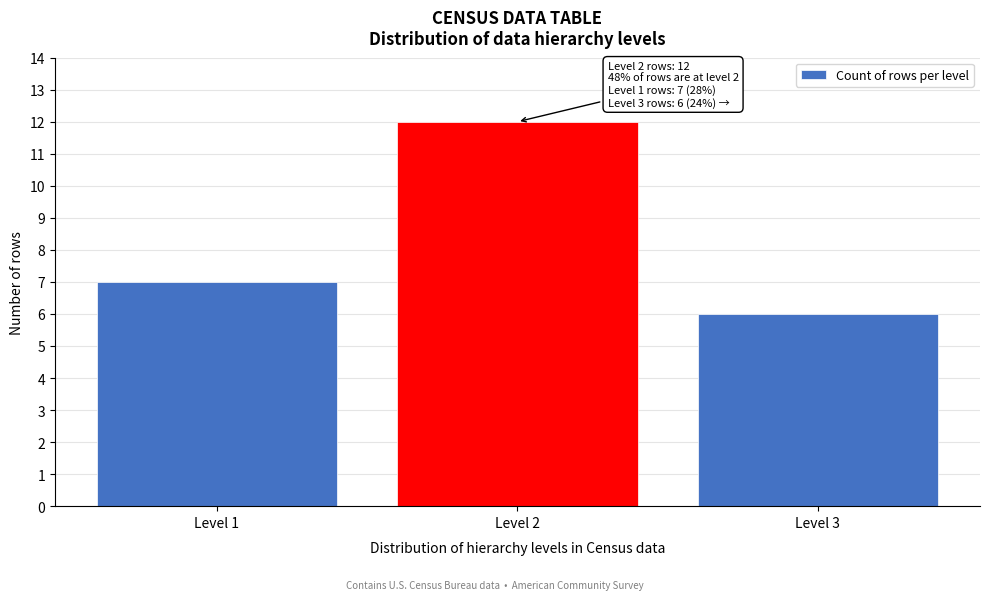

Reading left to right, list all the values displayed in this chart.

Level 1=7	Level 2=12	Level 3=6